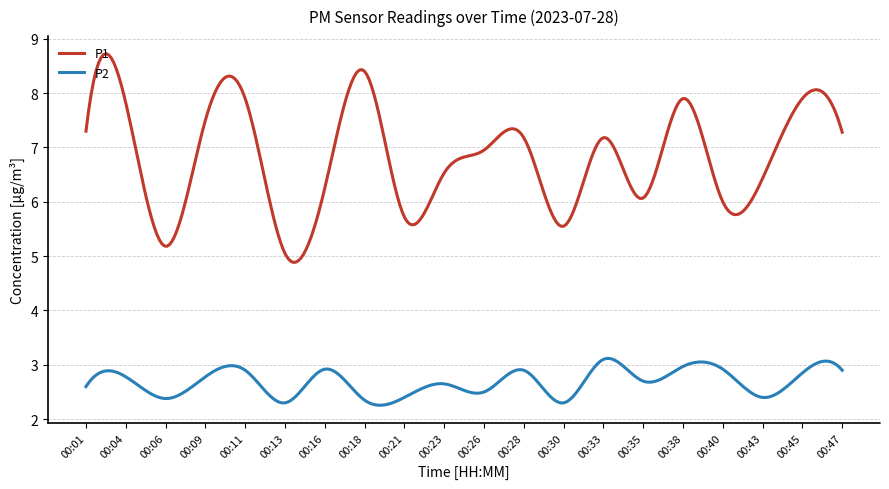

What is the smallest value displayed?

2.3